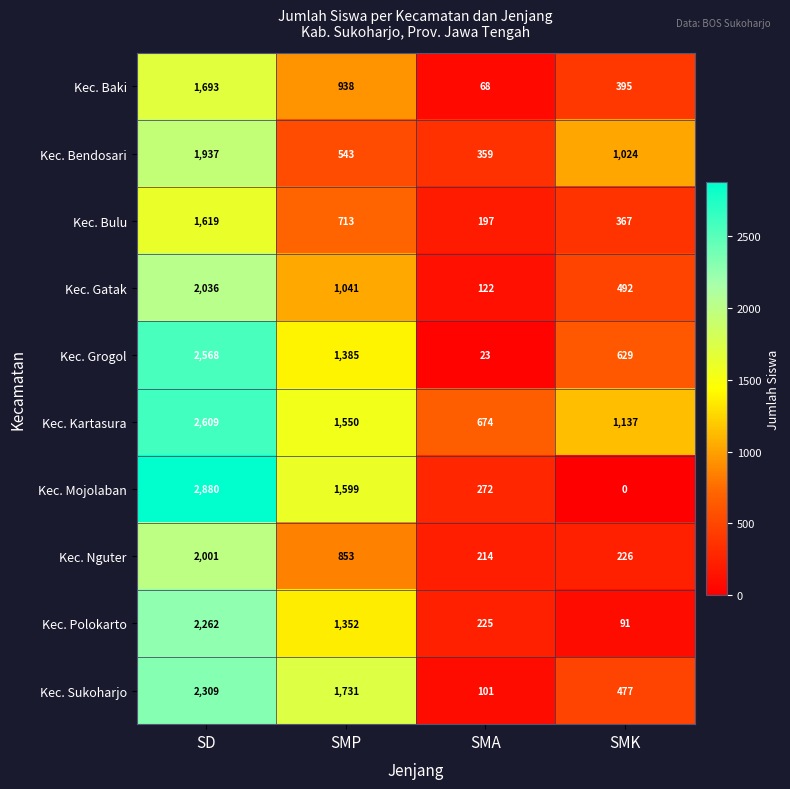

List the series in order of their peak value, lowest first.

Kec. Bulu, Kec. Baki, Kec. Bendosari, Kec. Nguter, Kec. Gatak, Kec. Polokarto, Kec. Sukoharjo, Kec. Grogol, Kec. Kartasura, Kec. Mojolaban